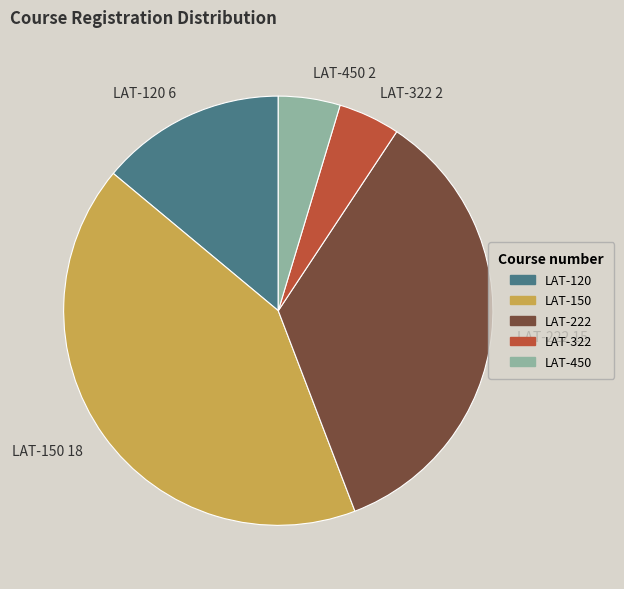

Is it true that LAT-150 is 27% of the pie?

False